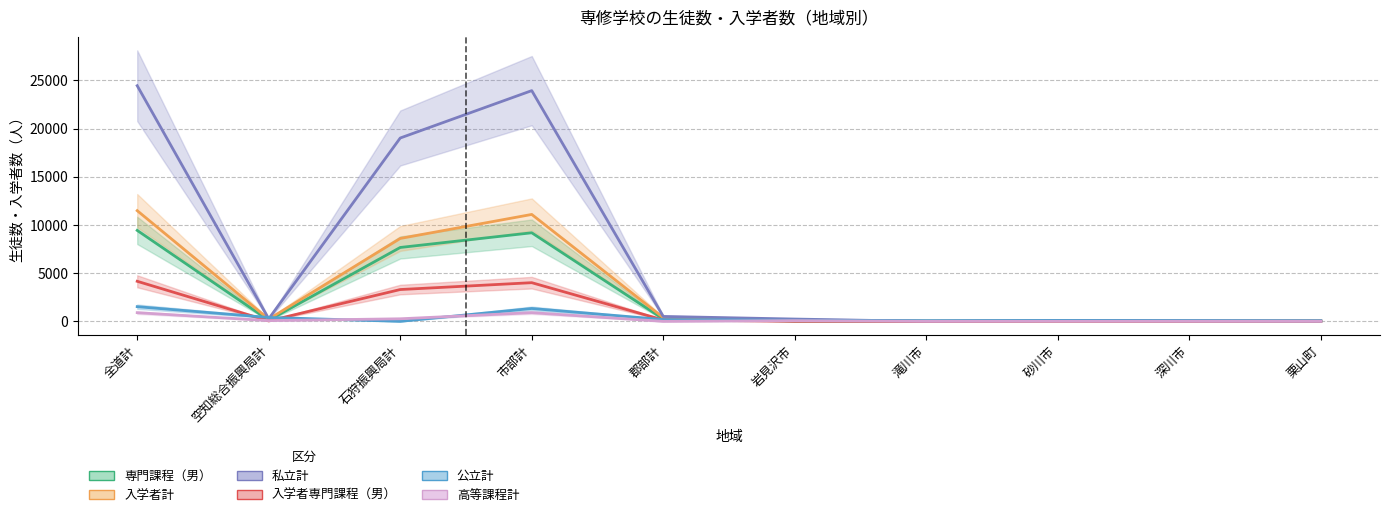

Which has a higher value, 砂川市 or 空知総合振興局計?

空知総合振興局計